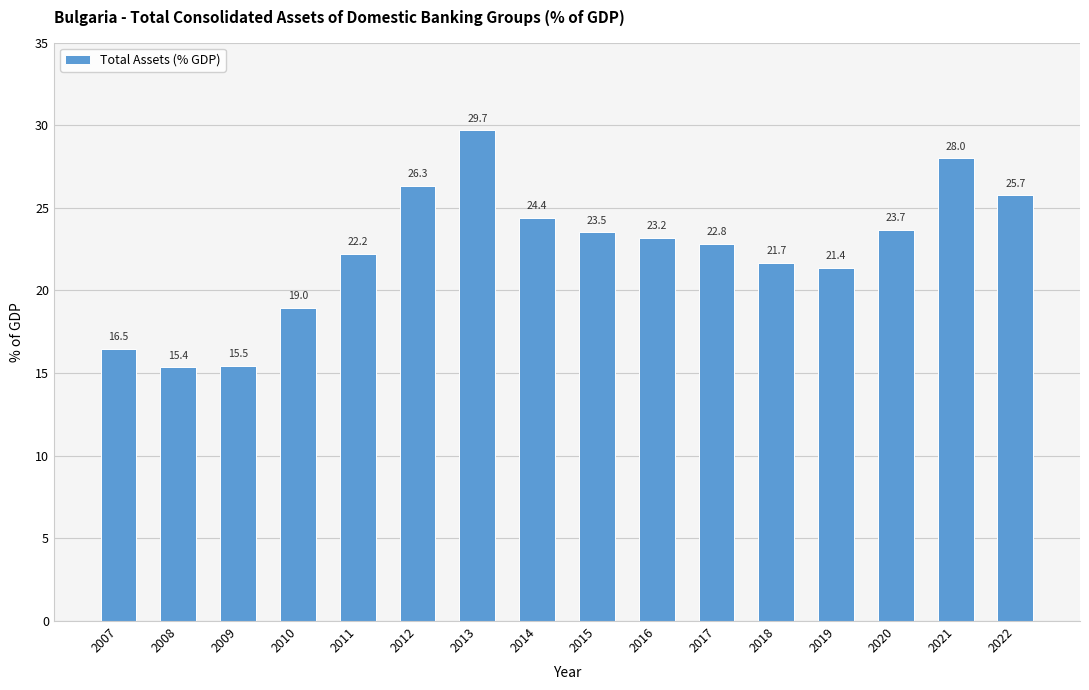

What is the difference between the second highest and second lowest values?

12.5